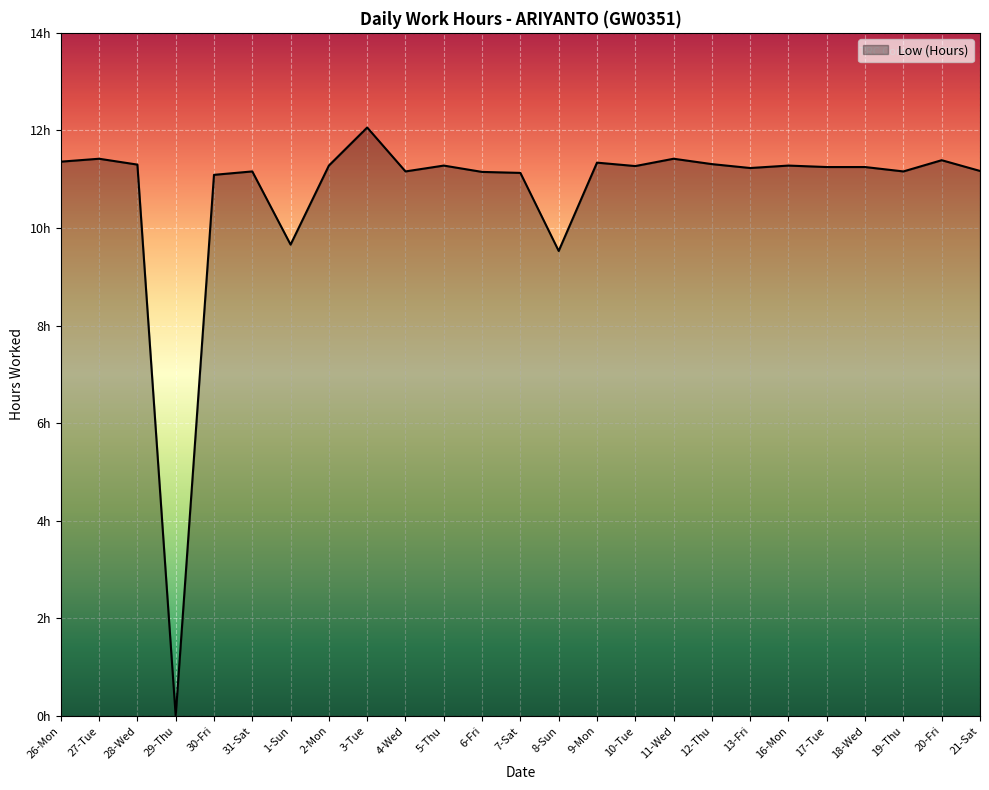

What is the label of the 16th point from the left?

10-Tue